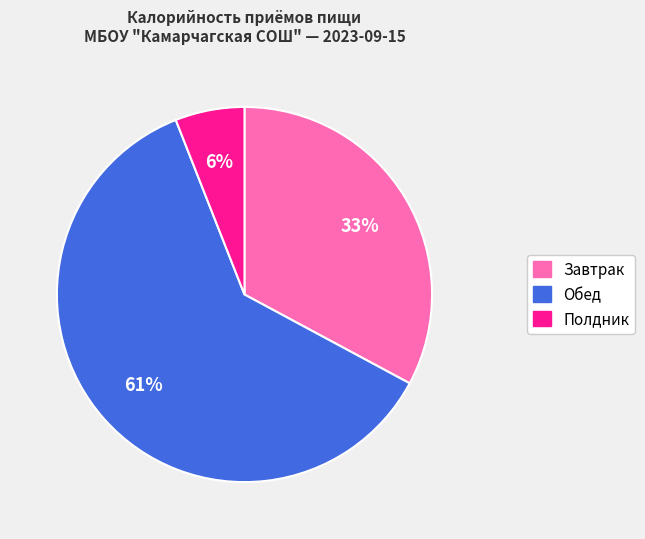

Do Обед and Завтрак together represent more than half of the pie?

Yes